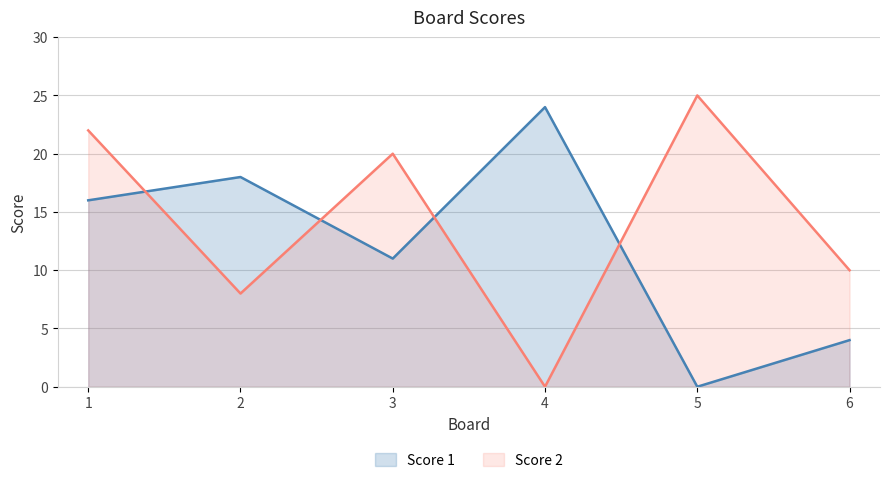

The Score 2 series shows 22 at 1. True or false?

True